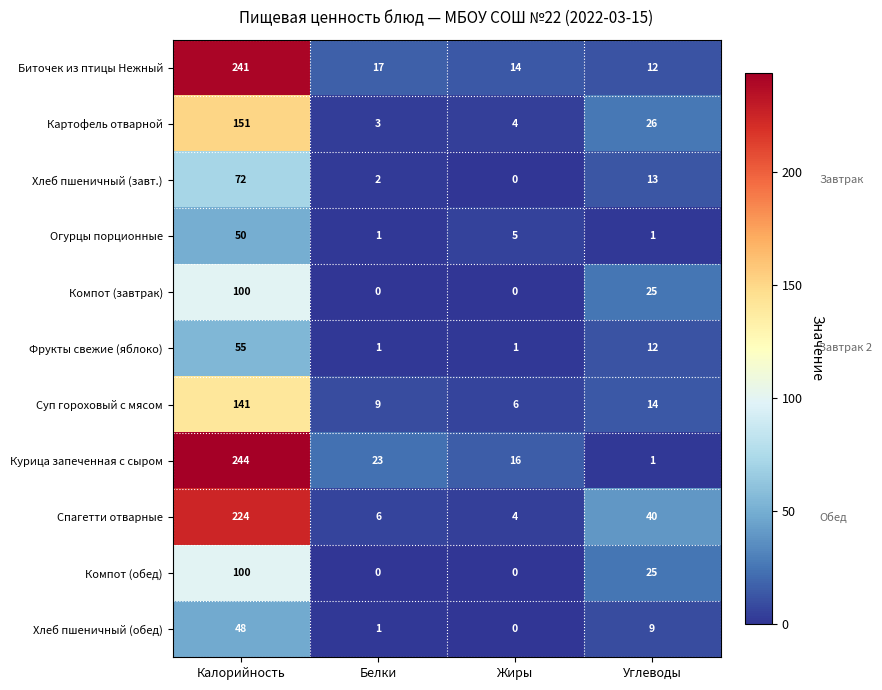

Is the value of Спагетти отварные at Калорийность greater than the value of Суп гороховый с мясом at Белки?

Yes